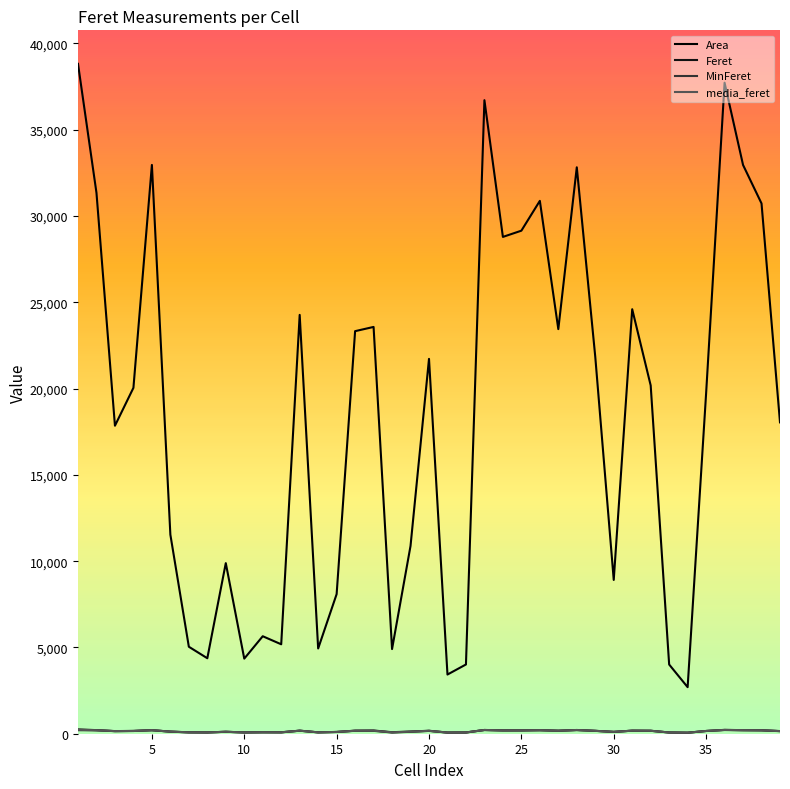

How many lines are shown in the chart?

4